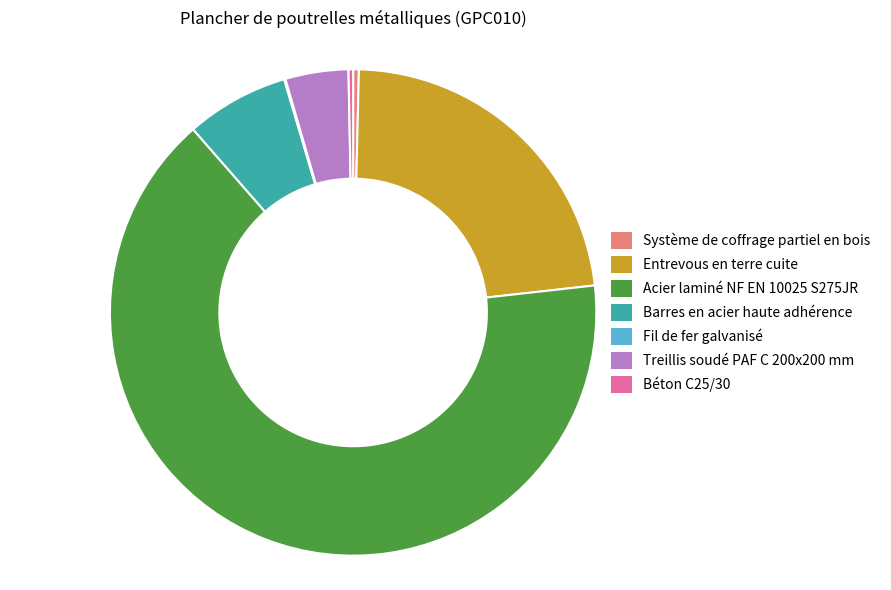

Which has a higher value, Treillis soudé PAF C 200x200 mm or Béton C25/30?

Treillis soudé PAF C 200x200 mm